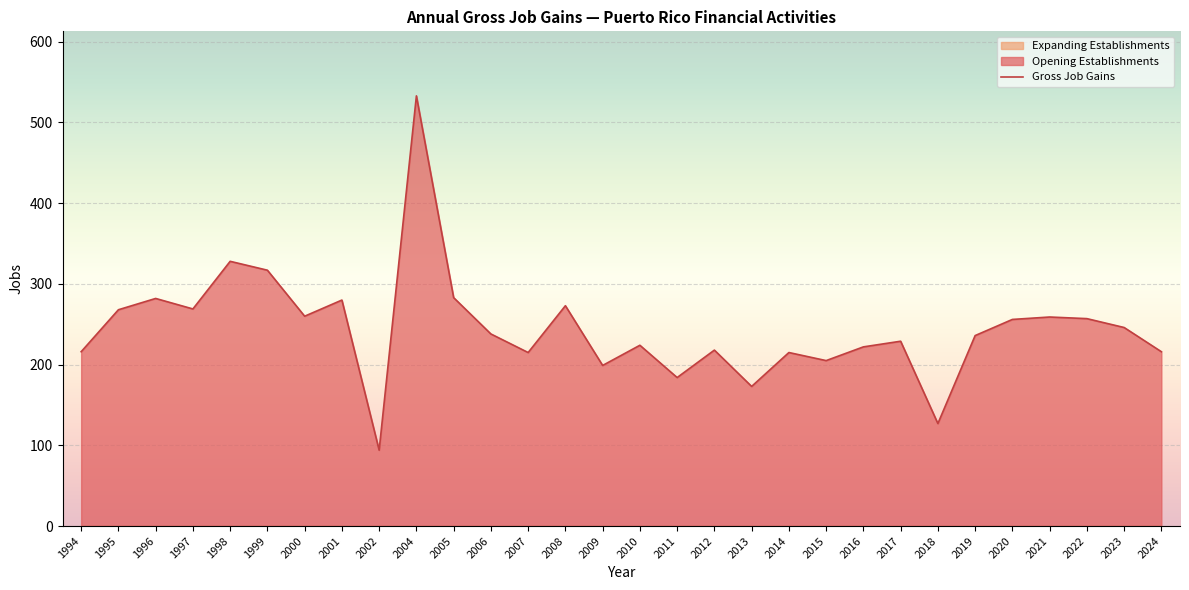

What is the spread (max minus min) of values at 2016?

222